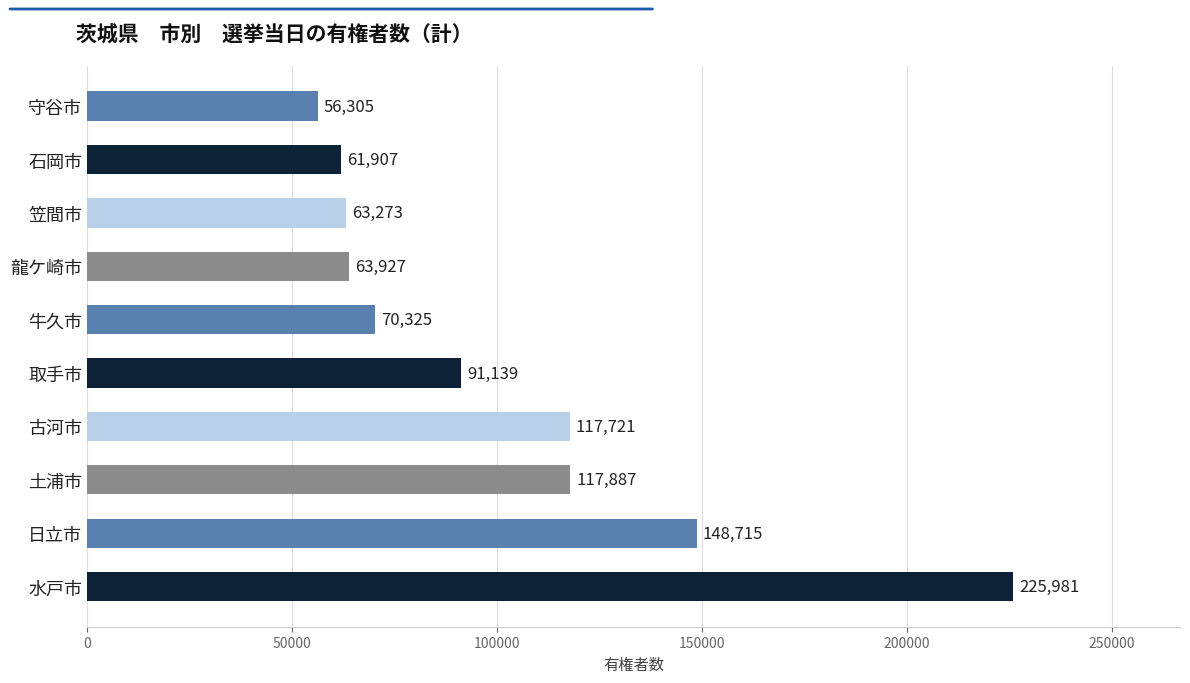

Which label corresponds to the smallest value in the chart?

守谷市